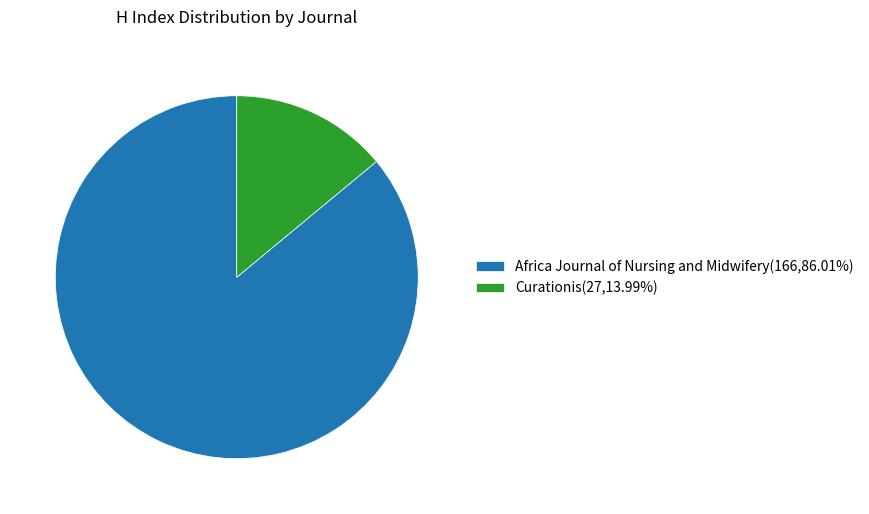

Which slice is the smallest?

Curationis